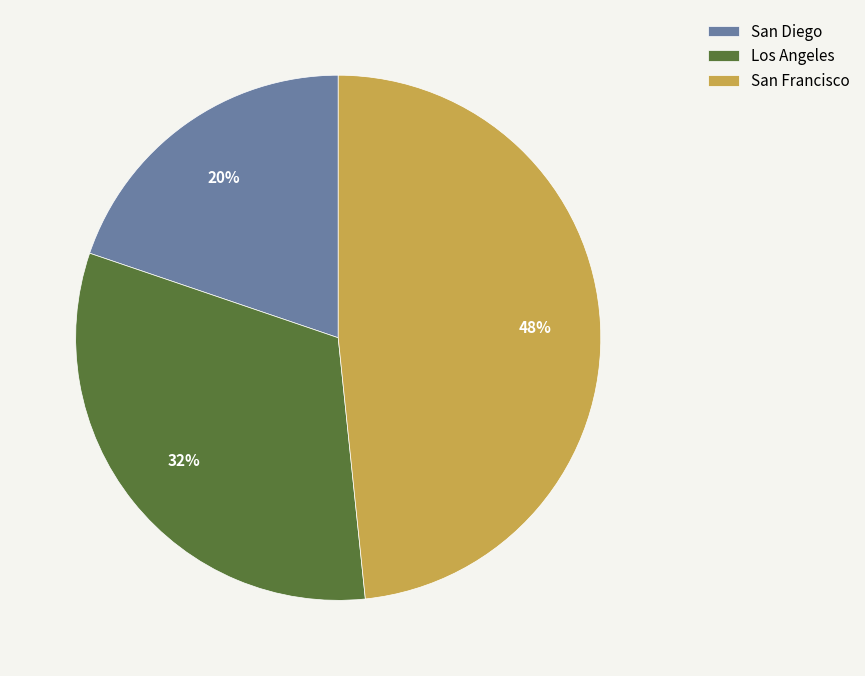

Does San Diego account for over 50% of the chart?

No